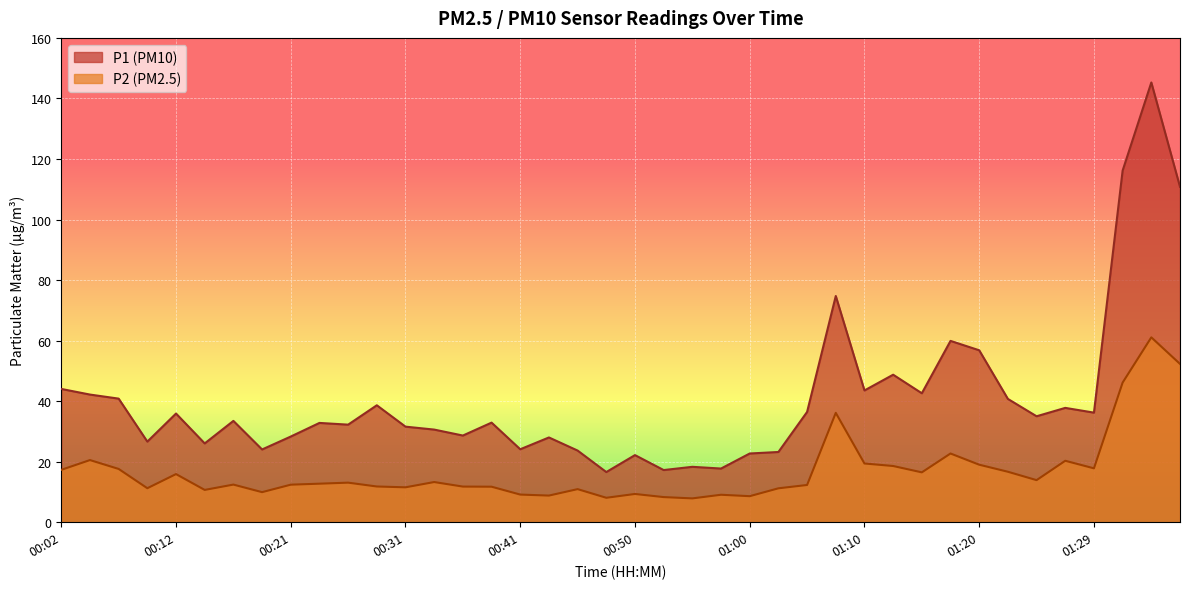

What is the spread (max minus min) of values at 01:10?

24.1